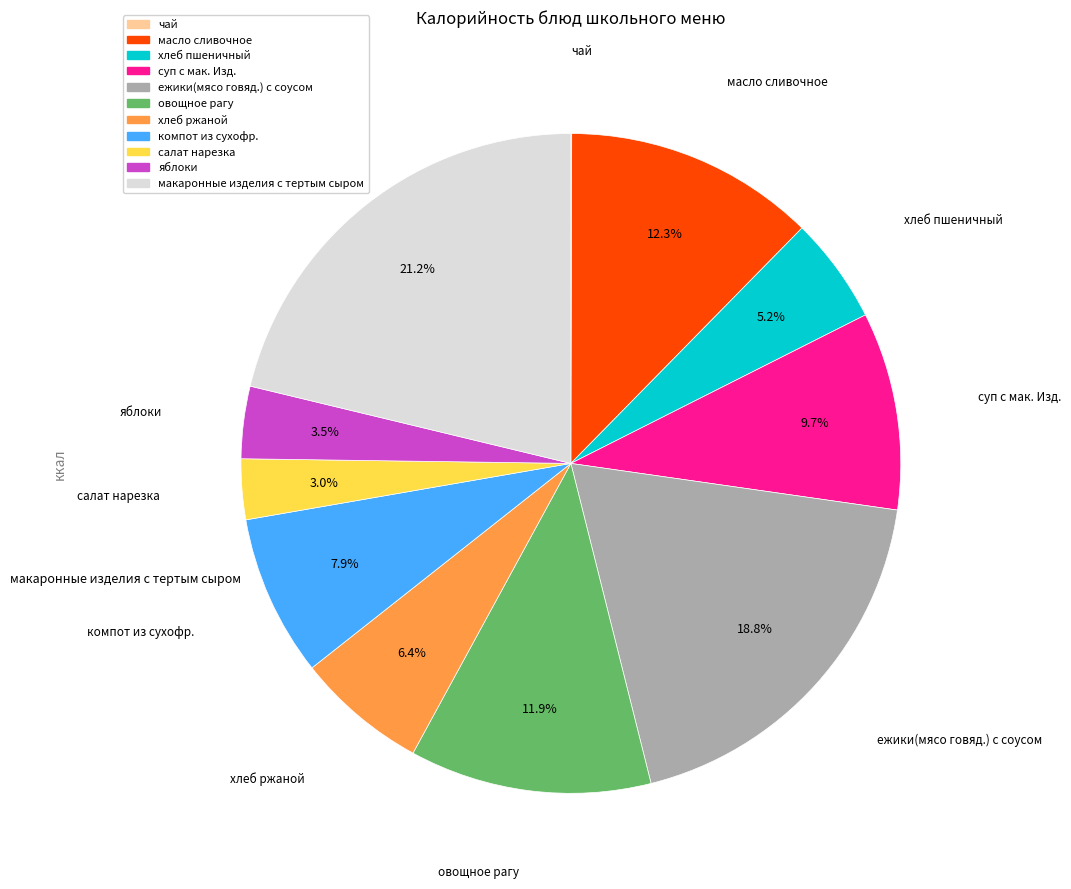

Does any single category account for the majority?

No